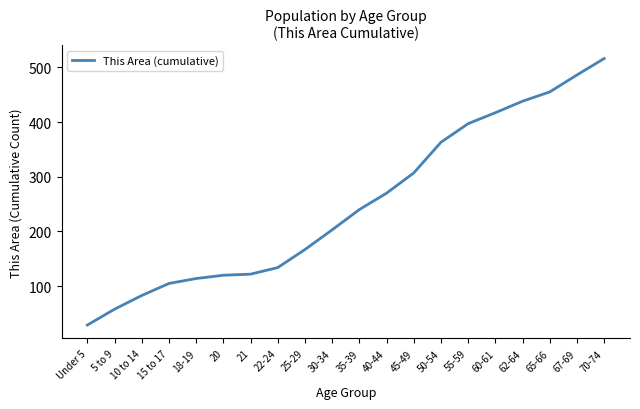

What is the greatest value displayed?

516